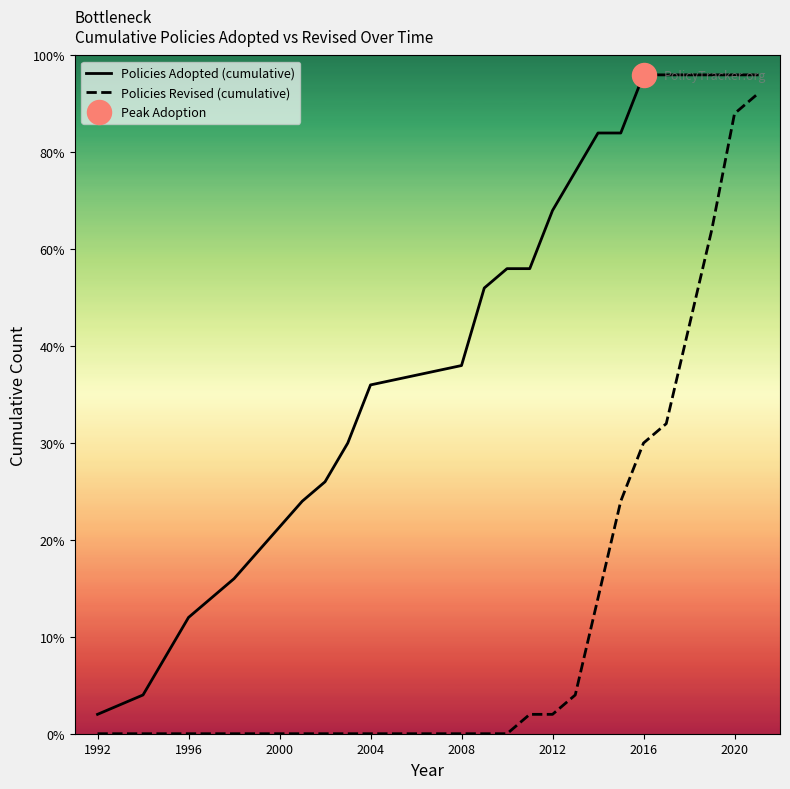

Which series contains the lowest Y value?

Policies Revised (cumulative)